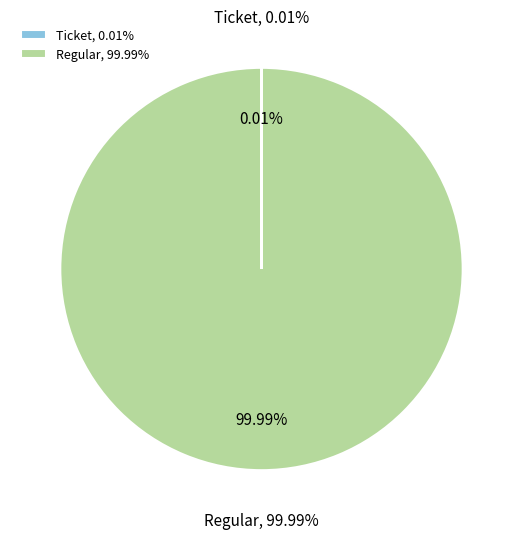

To the nearest percent, what is the difference between the Regular (io_index=17) and Ticket (io_index=0) slice percentages?

100%